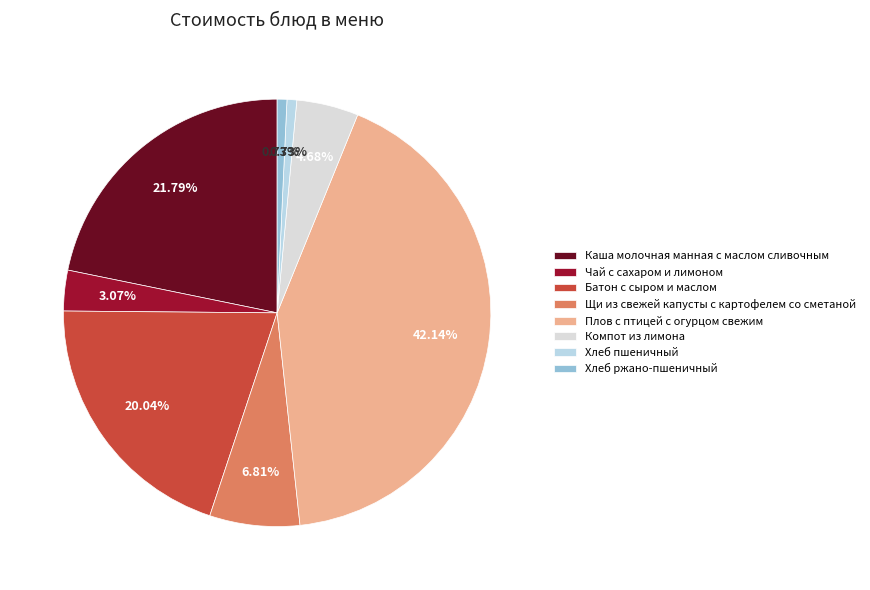

To the nearest percent, what is the difference between the largest and smallest slice percentages?

41%